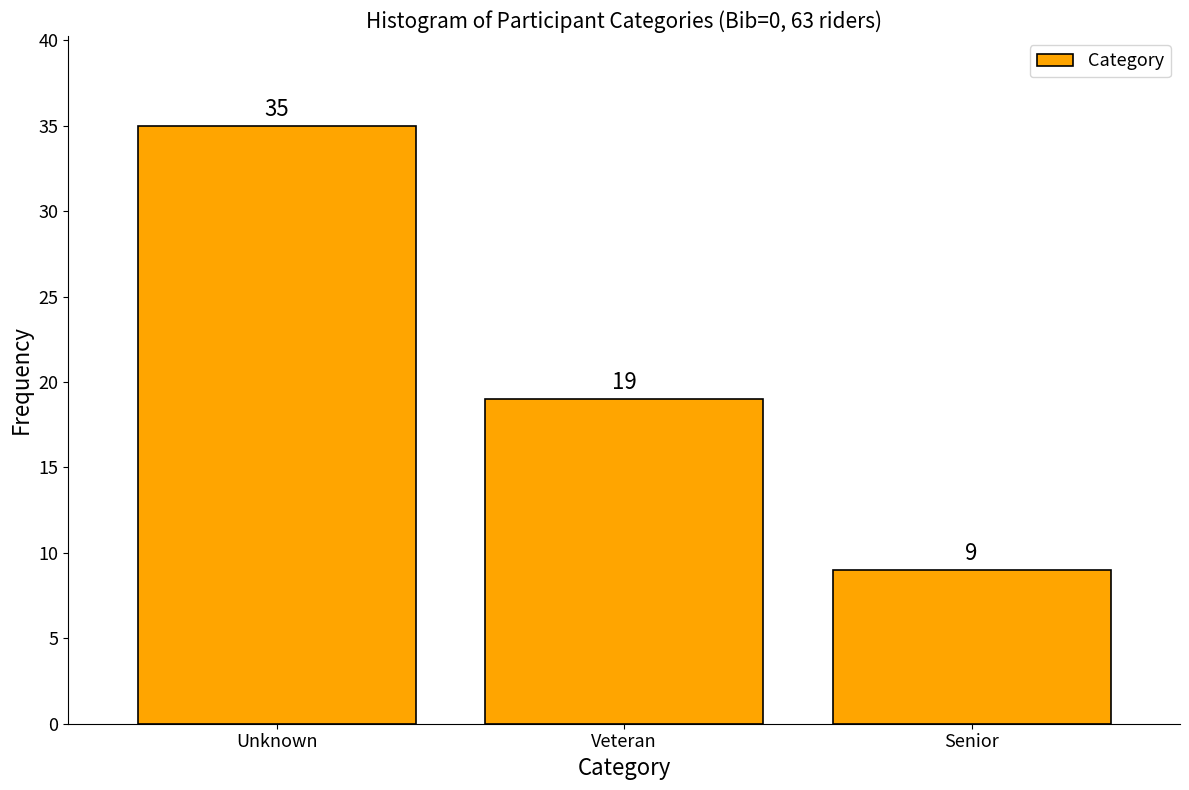

Reading right to left, list all the values displayed in this chart.

9	19	35